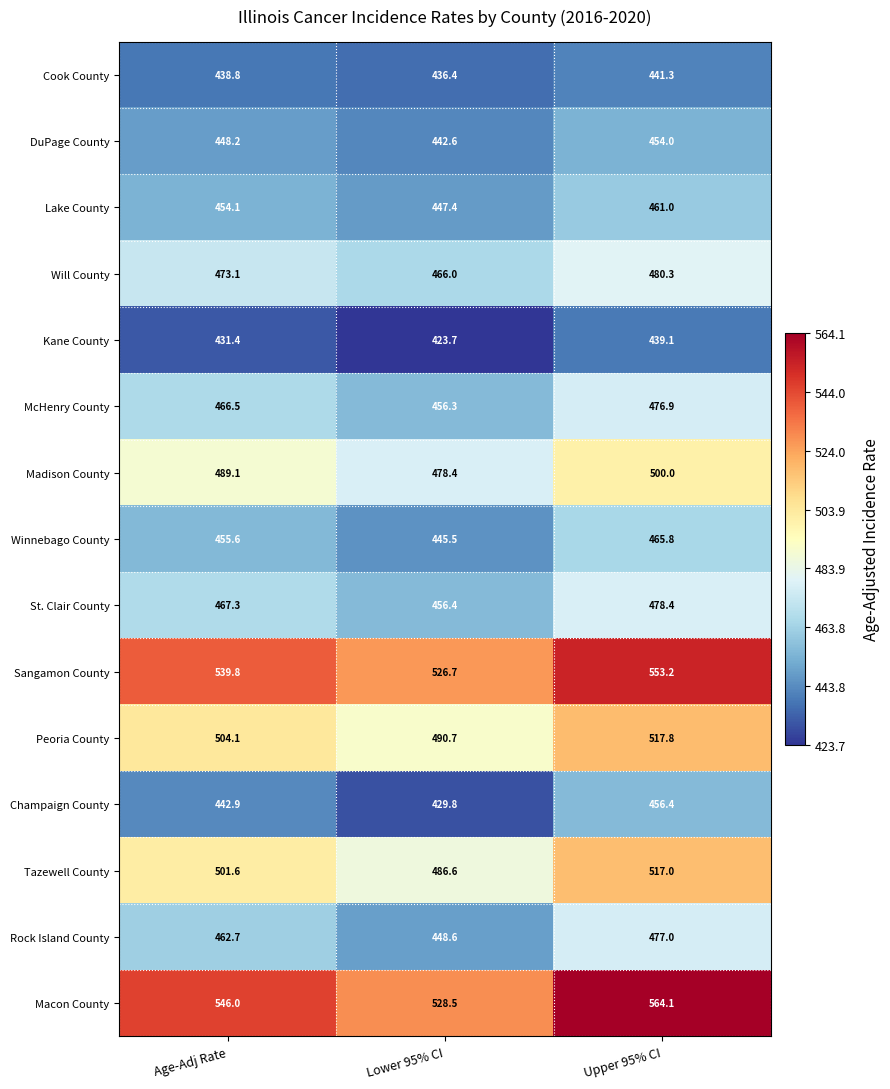

Which series has the largest range (max minus min)?

Macon County